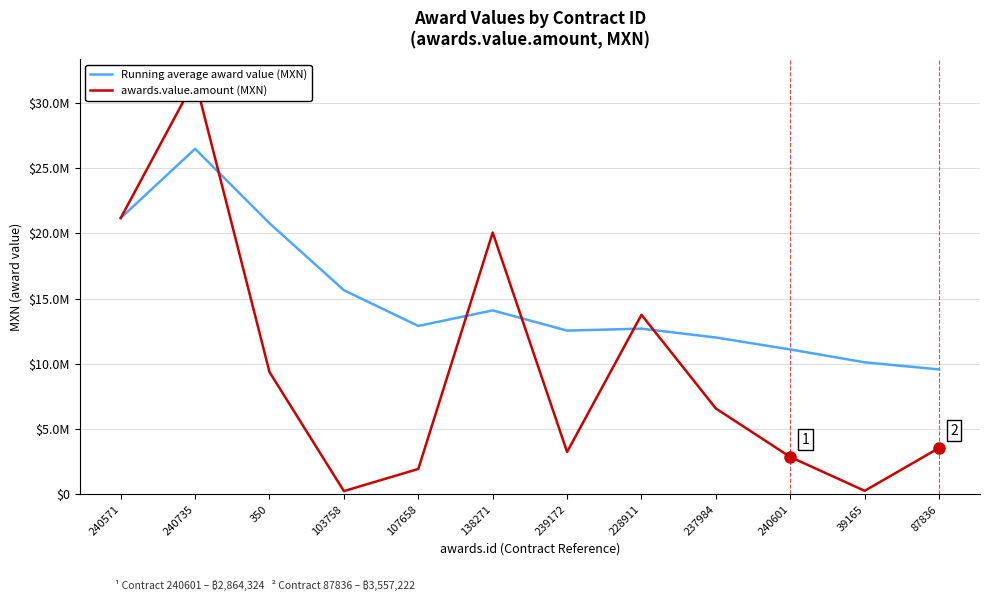

True or false: Running average award value (MXN) and awards.value.amount (MXN) cross at least once.

True